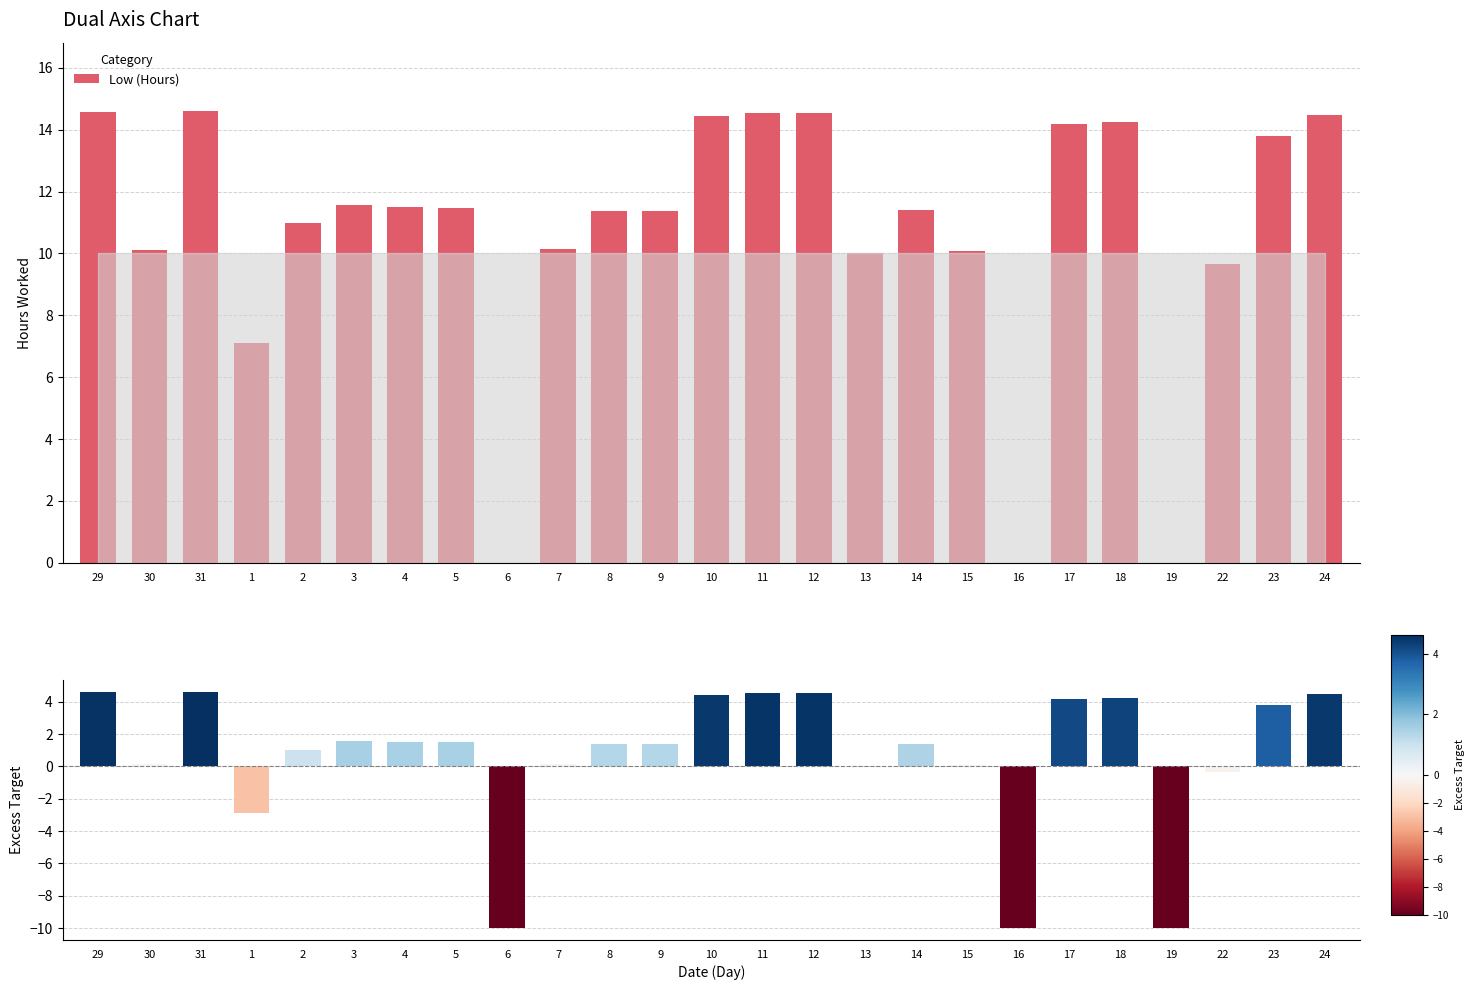

What is the sum of the Excess Target values at 22 and 17?

3.8